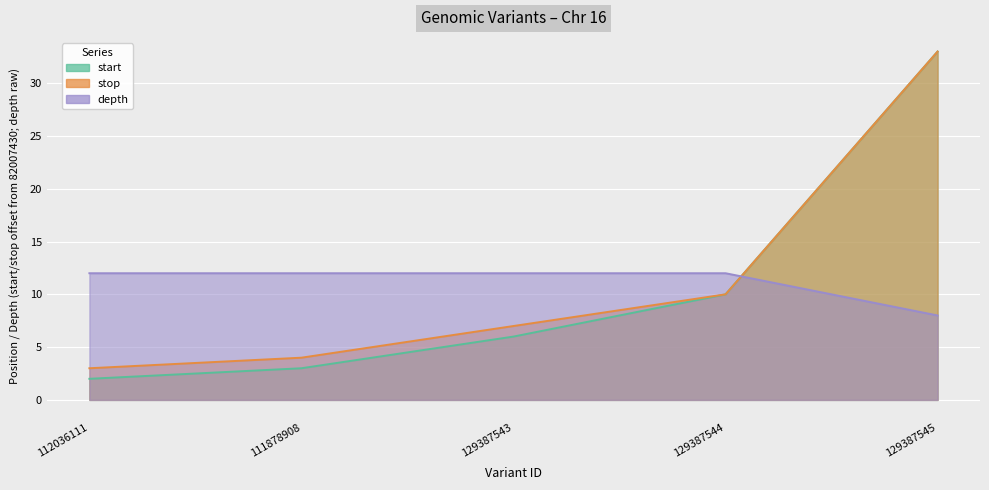

What value does the start series have at 111878908?

3